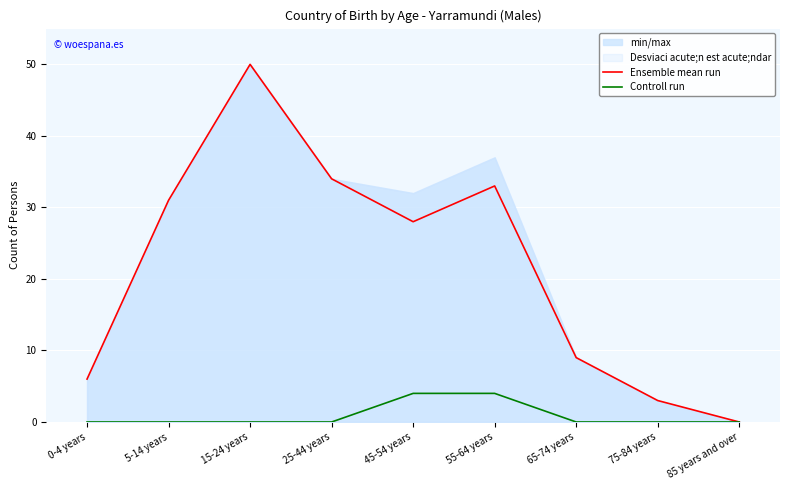

At which label is Controll run closest to 2?

0-4 years